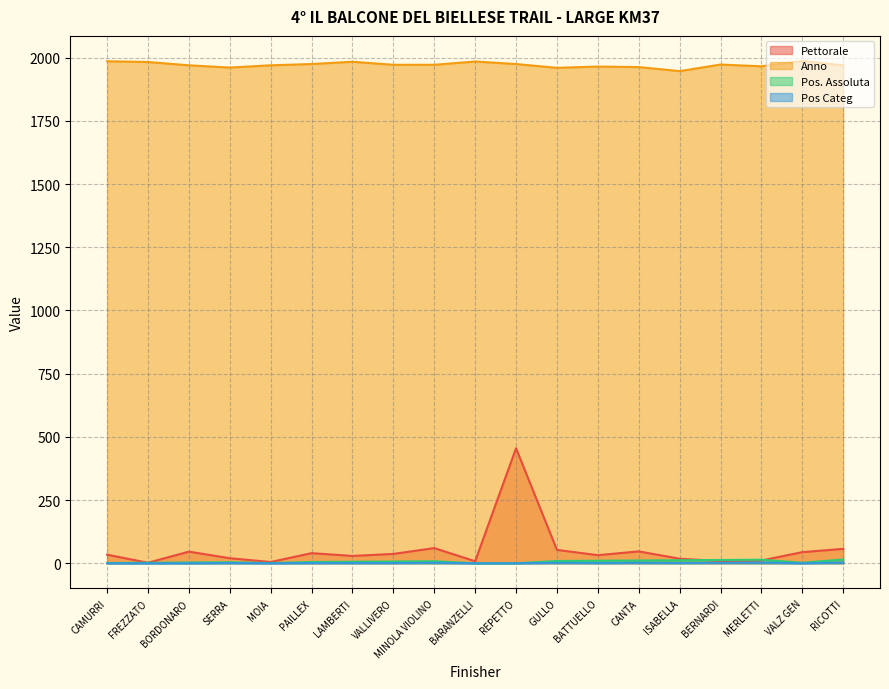

Which series has the largest total across all categories?

Anno